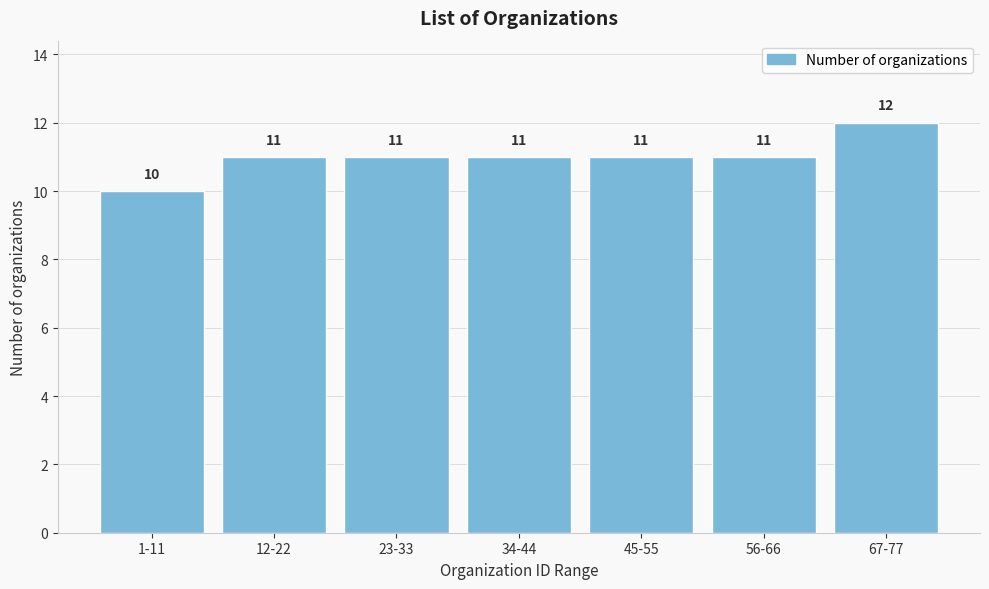

Reading left to right, extract all data points from this chart.

1-11=10	12-22=11	23-33=11	34-44=11	45-55=11	56-66=11	67-77=12